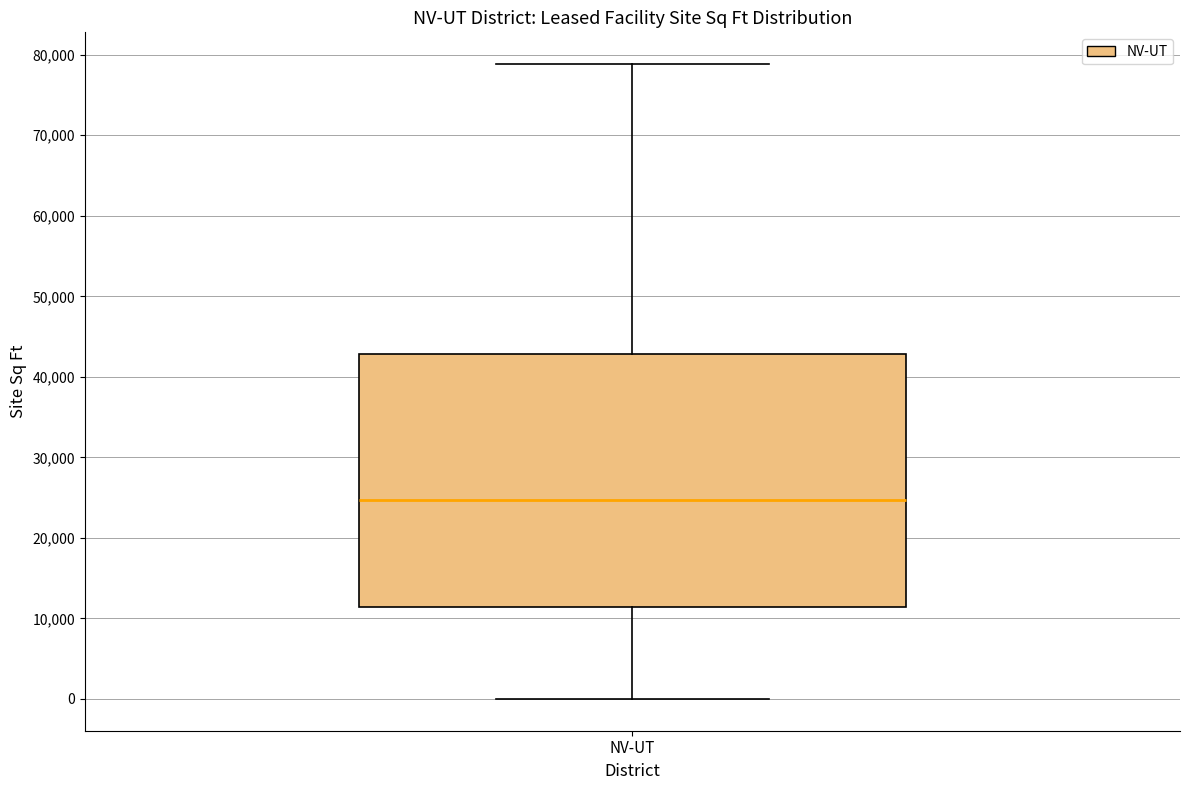

Transcribe this box plot: give where the median line is, the range the box spans, and where the two whiskers end, as read against the y-axis. The values are not printed on the chart, so give them approximately, as read against the axis.

median 25000, box 11000 to 43000, whiskers 0 to 79000